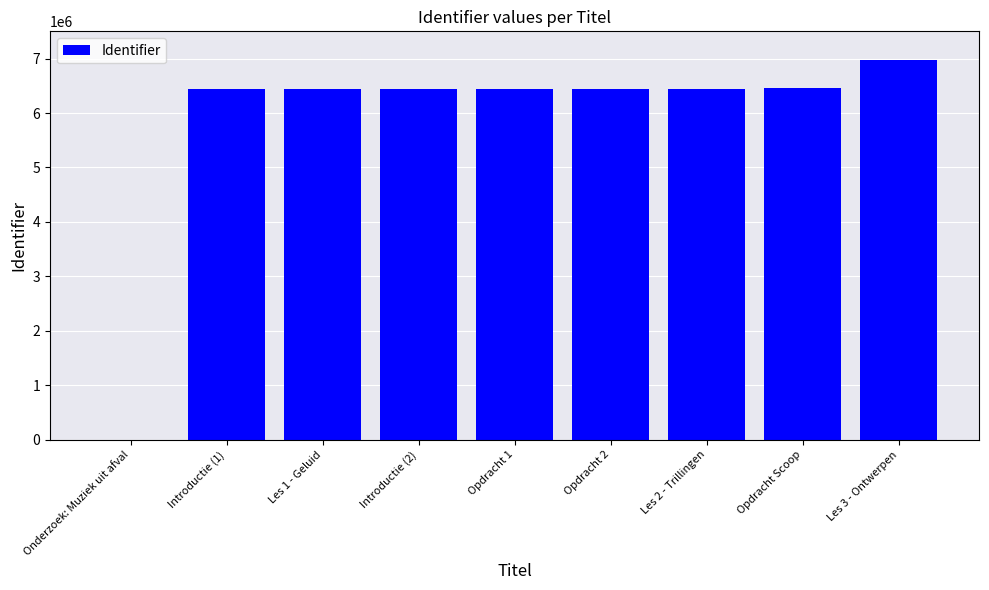

Count the number of categories in the chart.

9